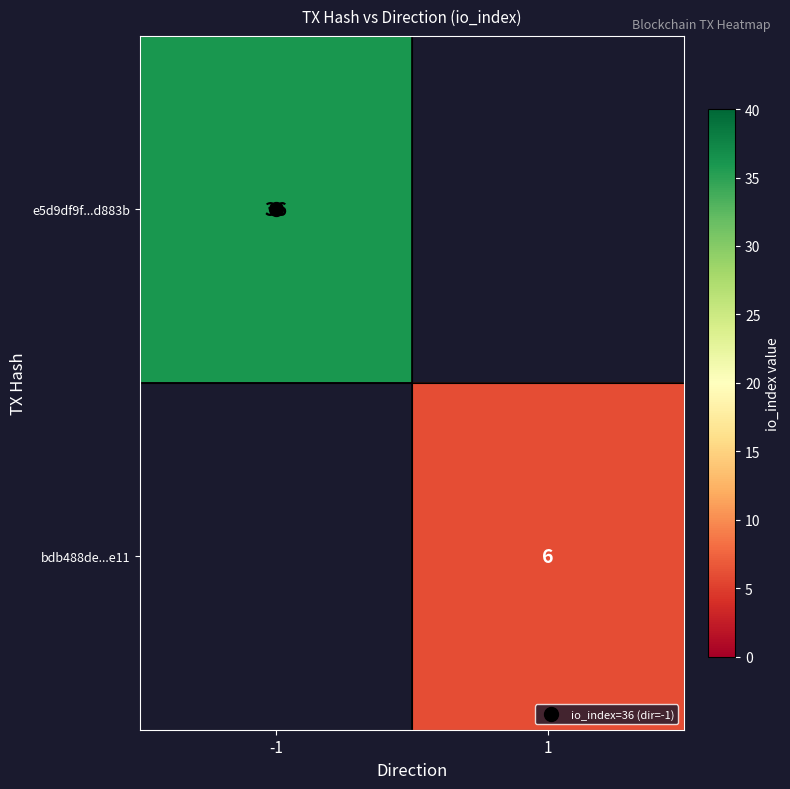

Which has a higher value, 1 or -1?

-1